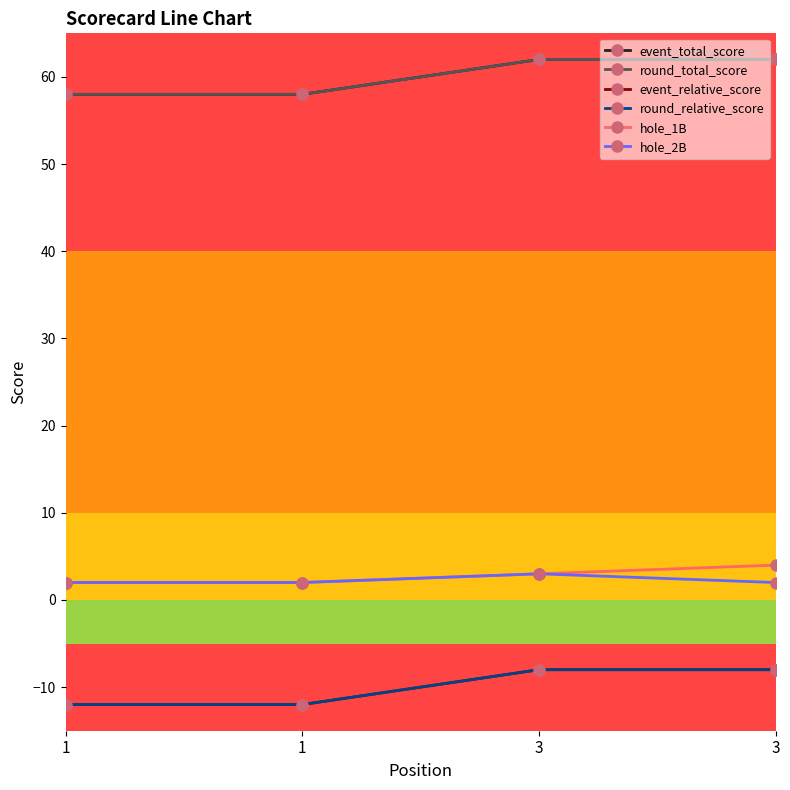

Does the chart have visible grid lines?

No